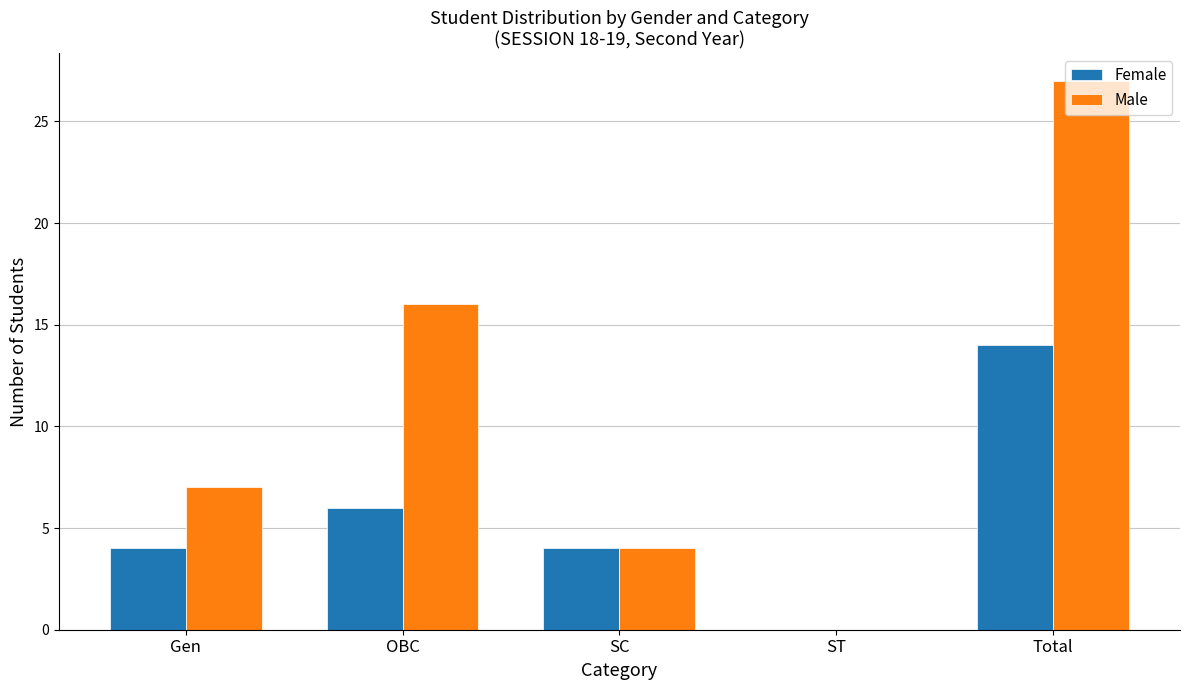

At which label does Female reach its peak?

Total